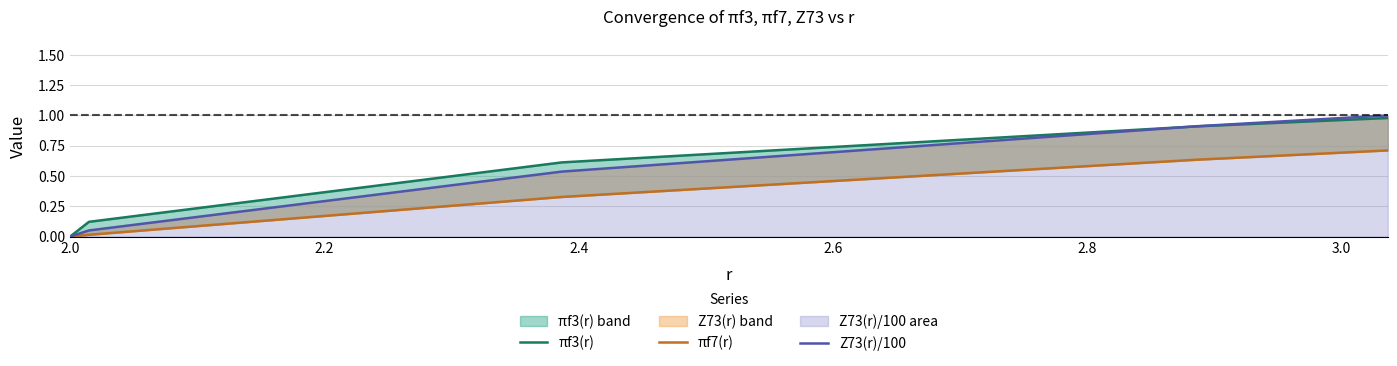

What is the difference between the maximum and minimum values in the πf3(r) series?

1.0